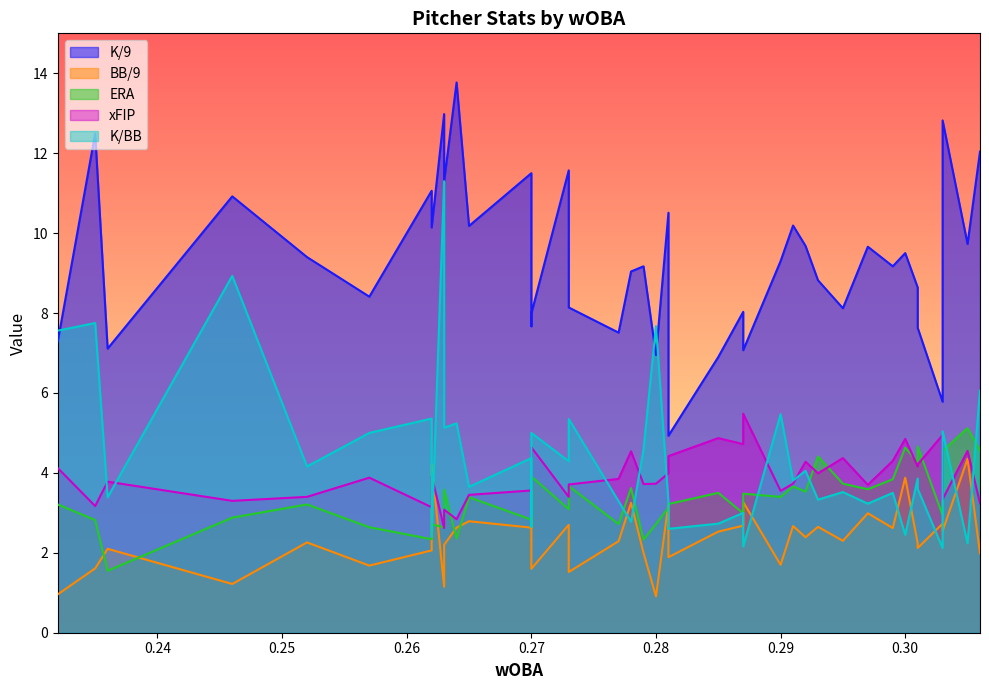

What value does the K/BB series have at 0.297?

3.2